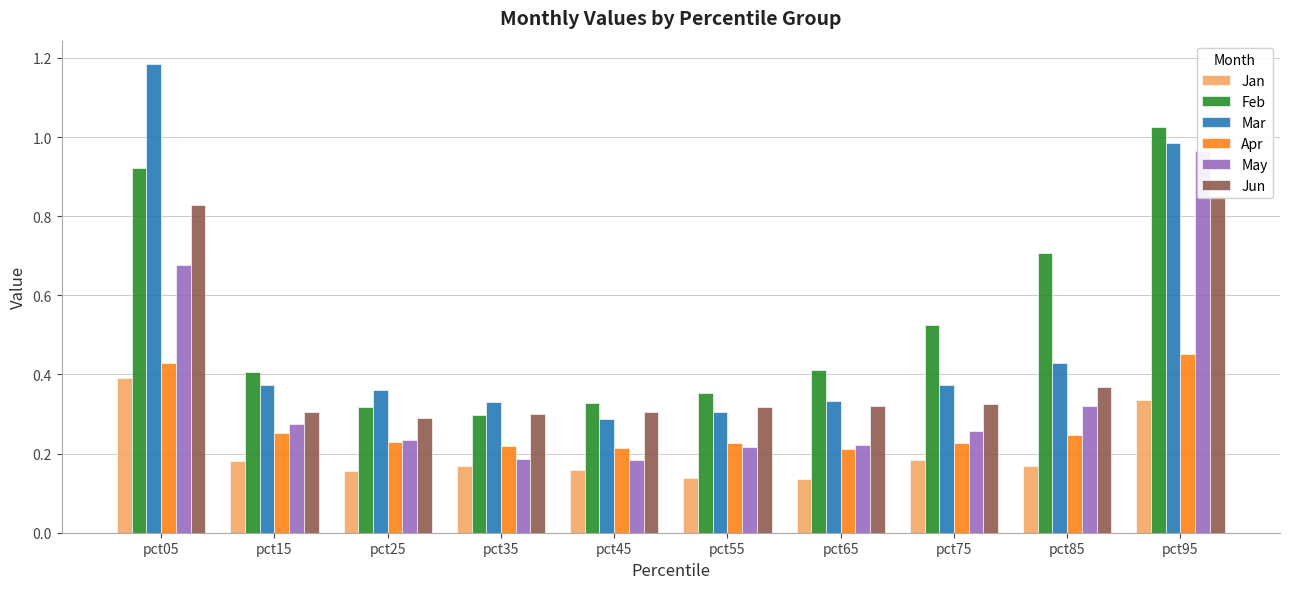

Rank the series by their maximum value, from lowest to highest.

Jan, Apr, Jun, May, Feb, Mar